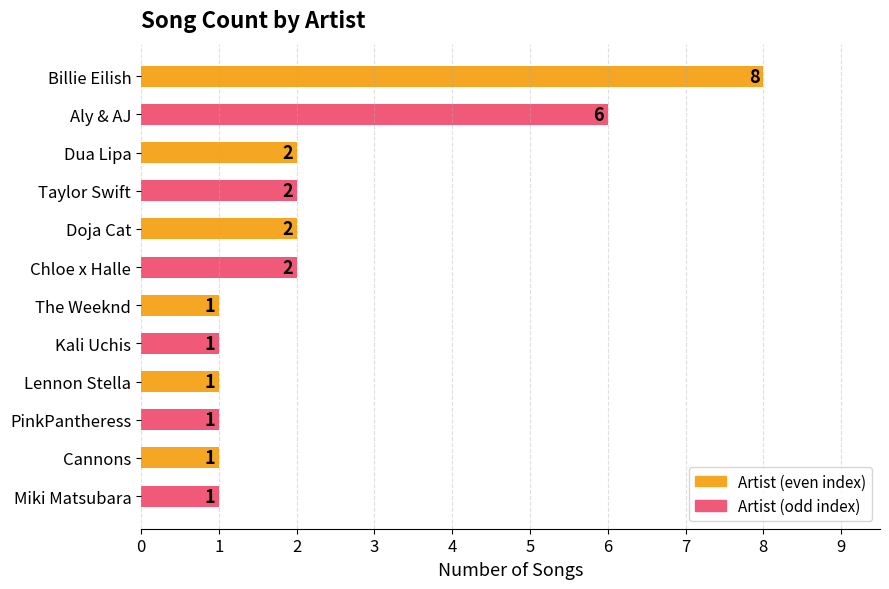

What is the difference between the maximum and minimum values?

7